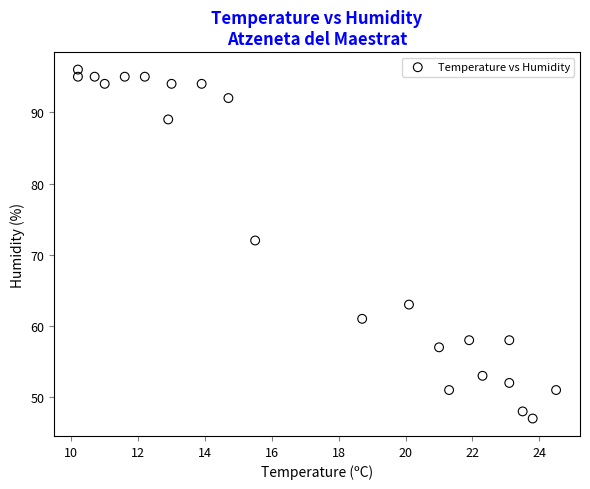

What is the range of Y values (max minus min)?

49